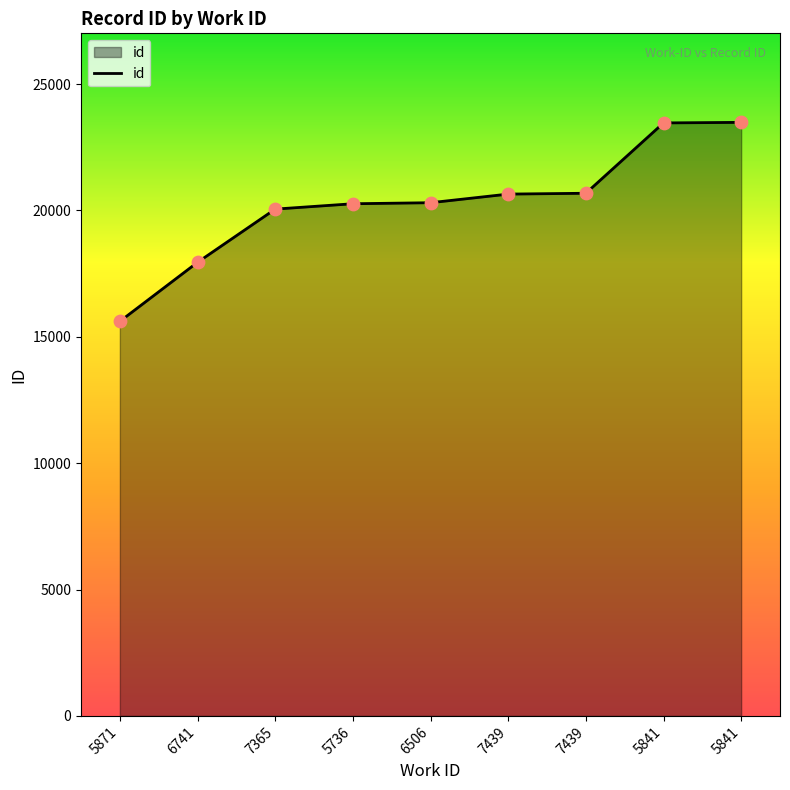

What is the change in value from 6741 to 7439?

+2733